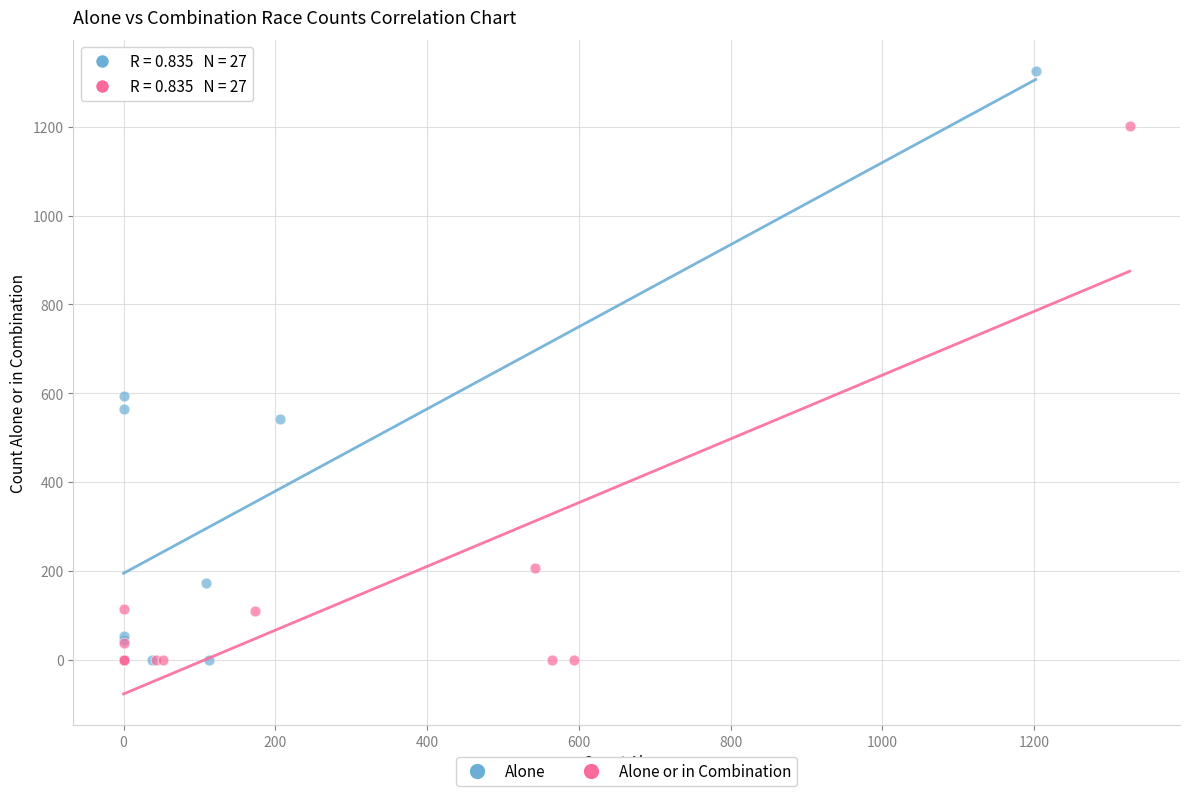

Which series has the widest spread of Y values?

Alone